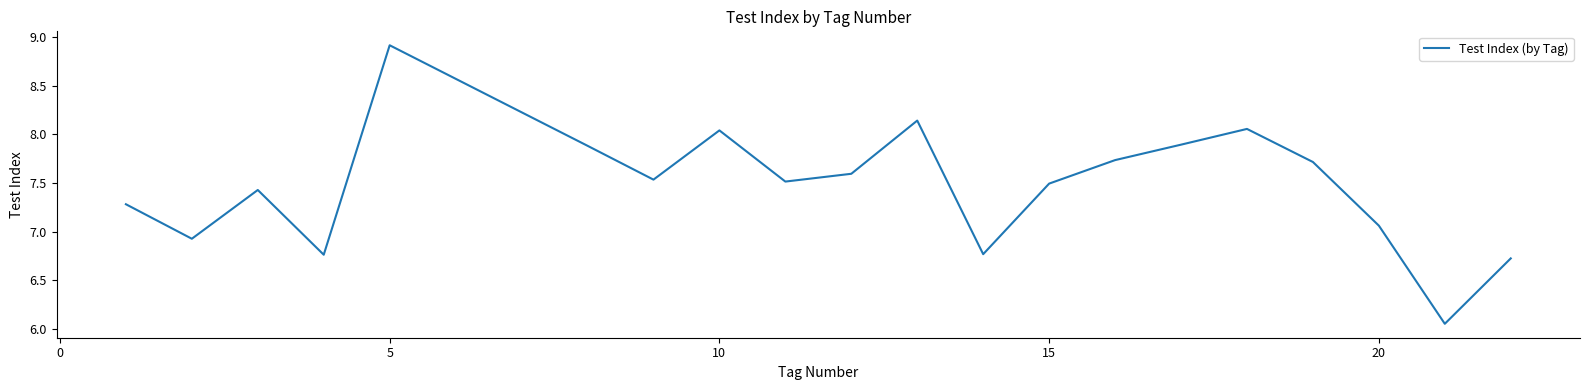

Count the number of values greater than 7.

15